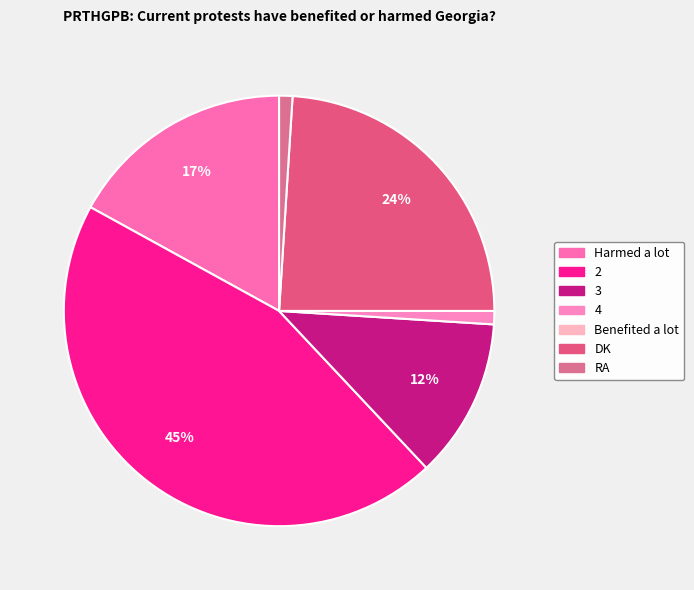

How many segments does this pie chart have?

7